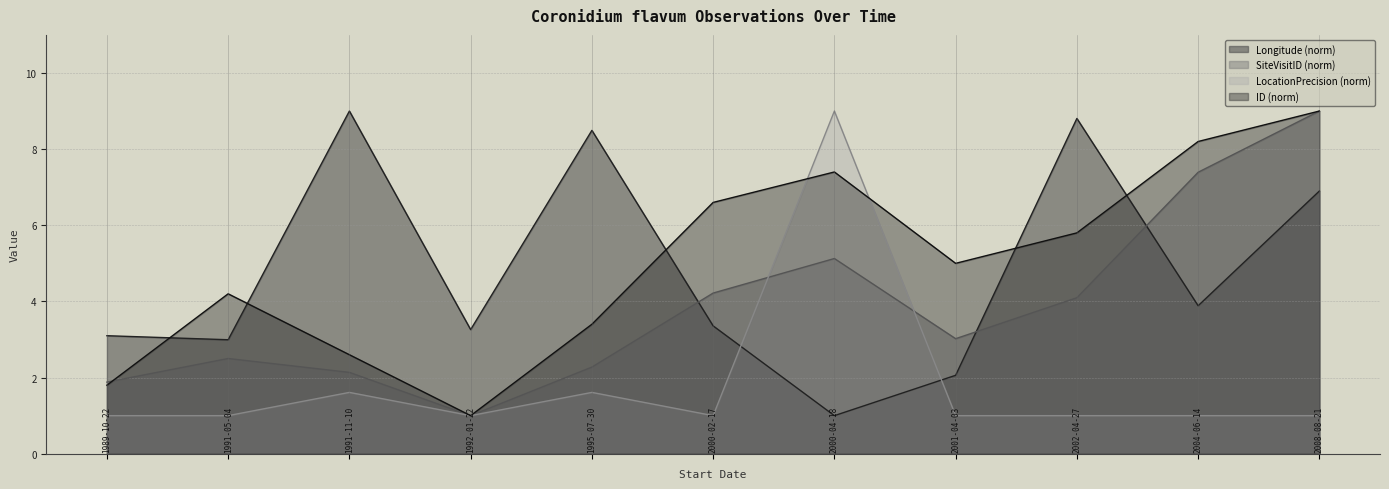

Rank the series by their maximum value, from highest to lowest.

Longitude, SiteVisitID_scaled, LocationPrecision_scaled, ID